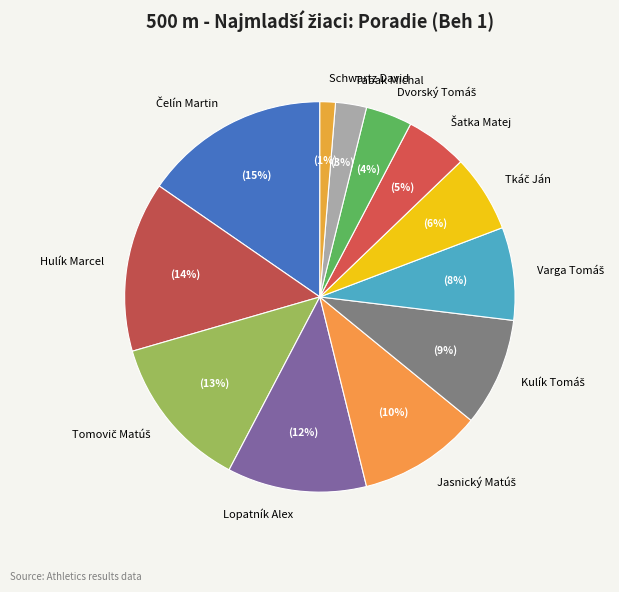

What percentage is the Schwartz David slice, to the nearest percent?

1%